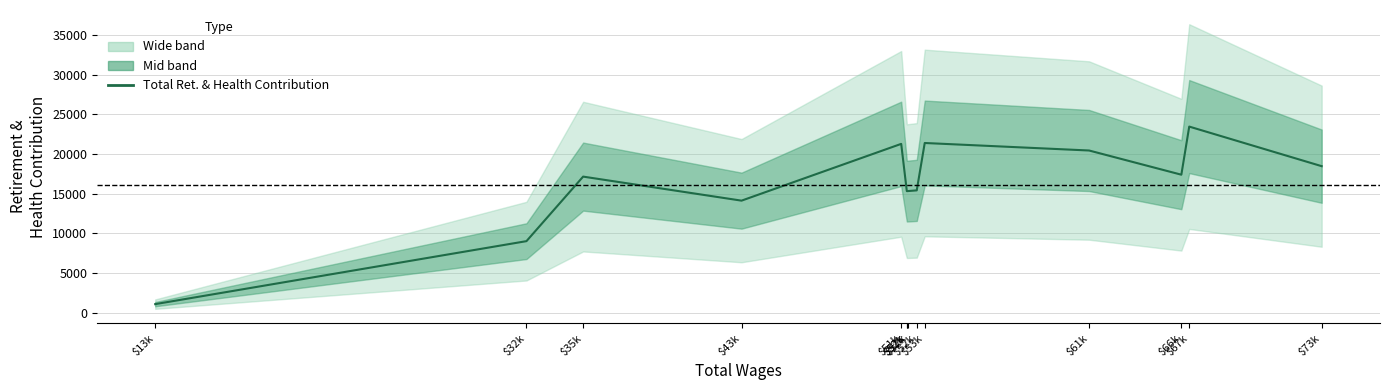

Rank the categories by value from highest to lowest.

$67k, $53k, $51k, $61k, $73k, $66k, $35k, $52k, $52k, $52k, $52k, $43k, $32k, $13k